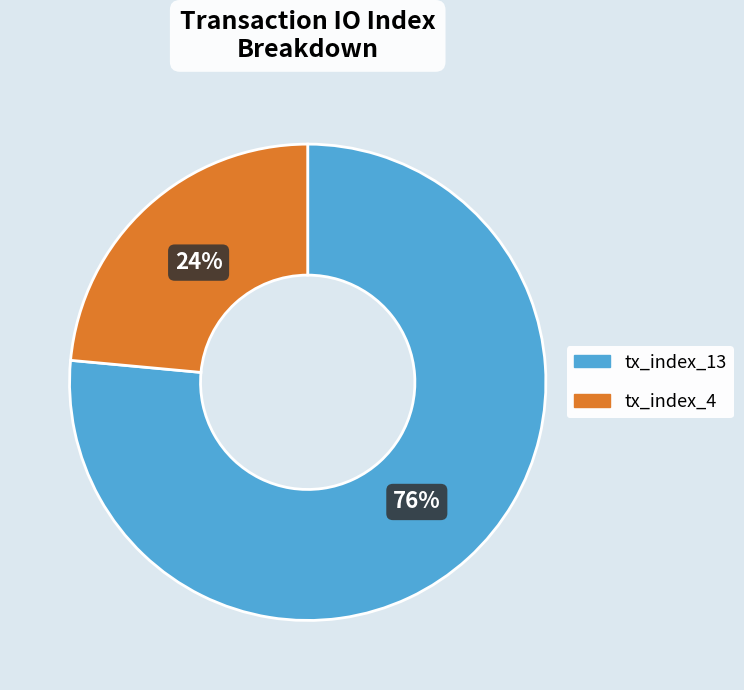

Between tx_index_13 and tx_index_4, which is larger?

tx_index_13